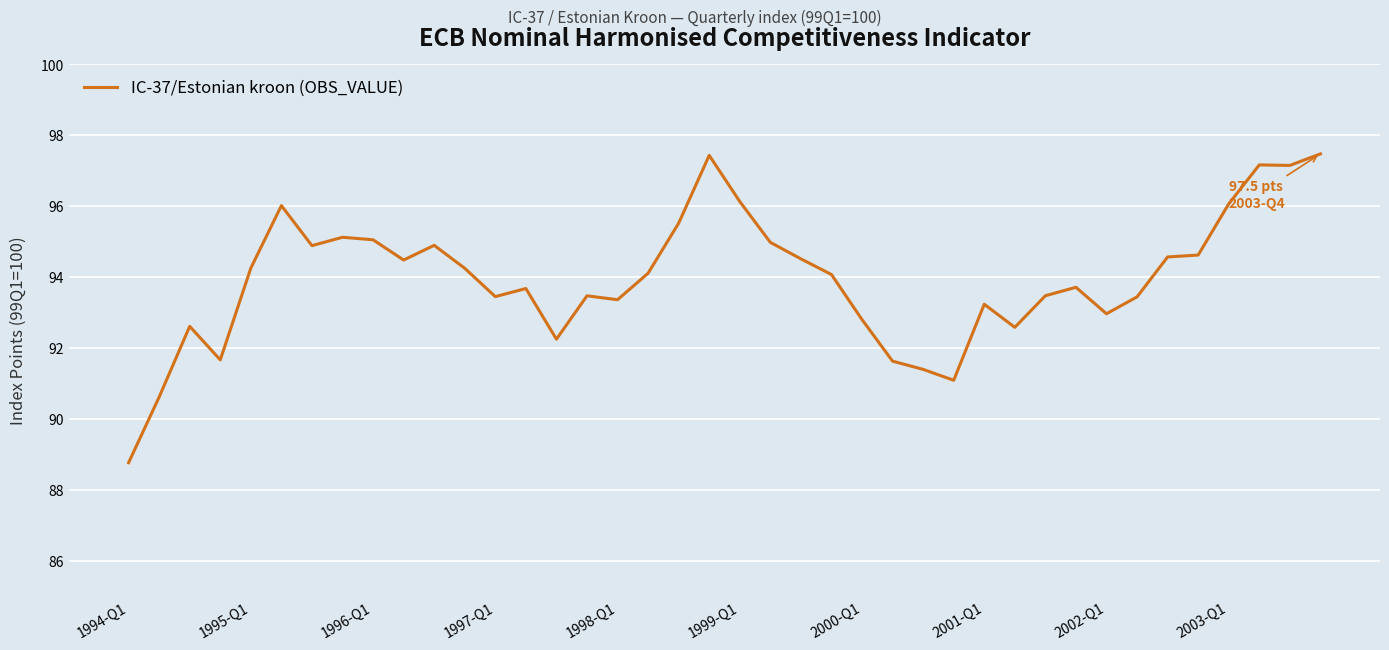

How many lines are shown in the chart?

1